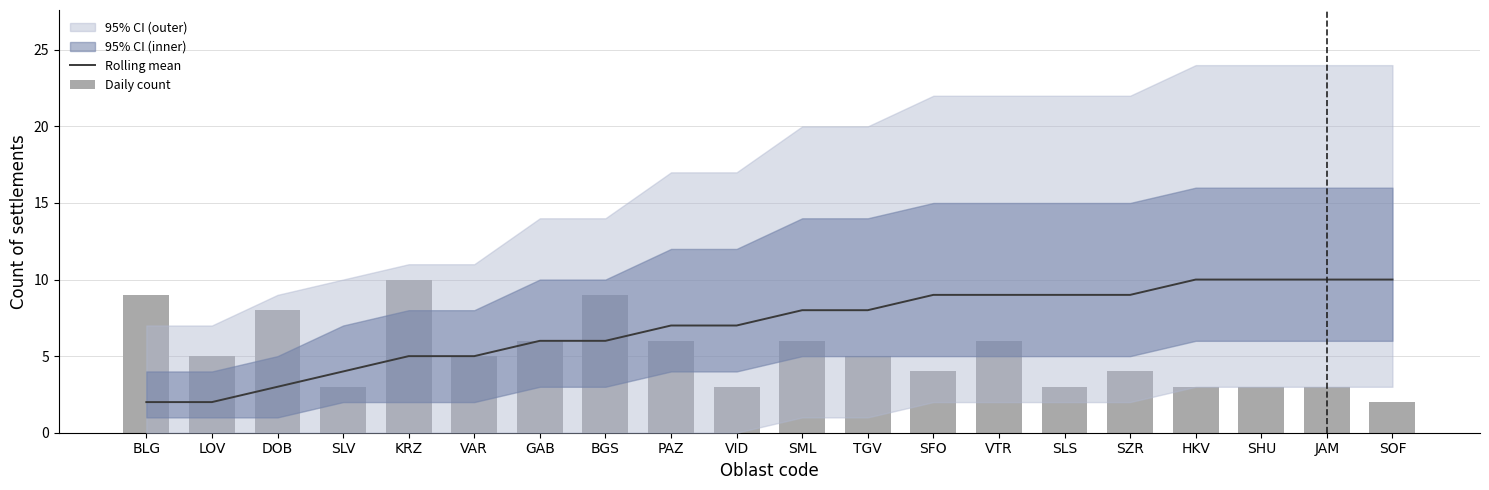

What is the lowest value of the Rolling mean series?

2